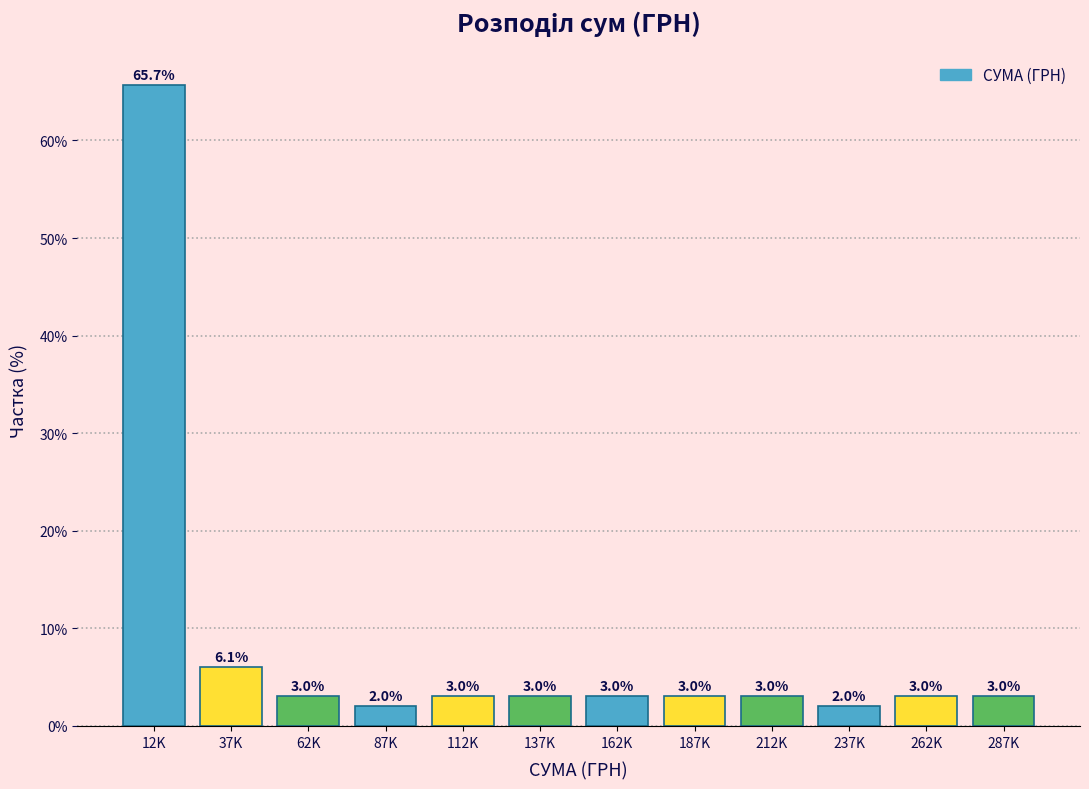

Reading right to left, what are all the values shown in this chart?

3.0	3.0	2.0	3.0	3.0	3.0	3.0	3.0	2.0	3.0	6.1	65.7